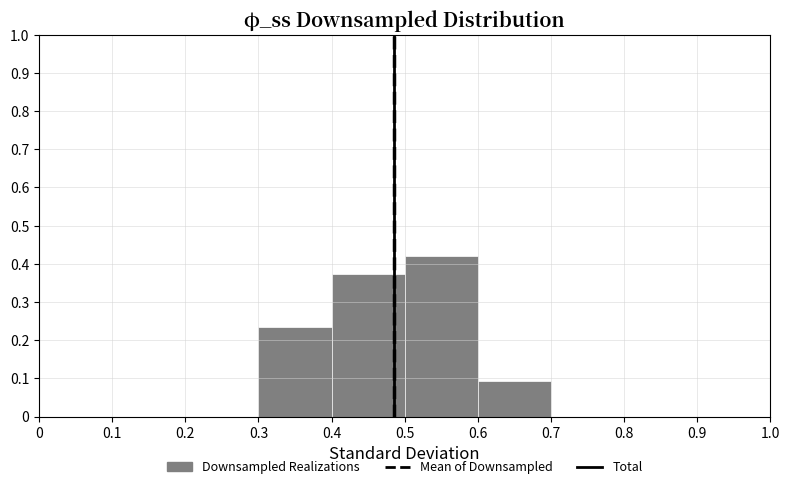

Over which range of the x-axis is the bar tallest?

0.5 to 0.6